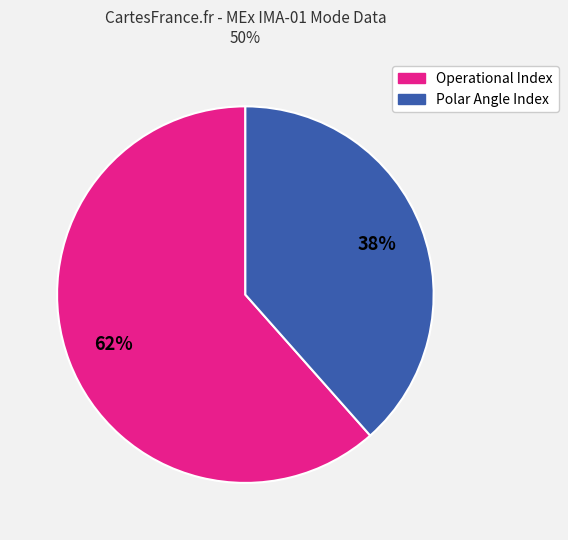

To the nearest percent, what is the average slice percentage?

50%